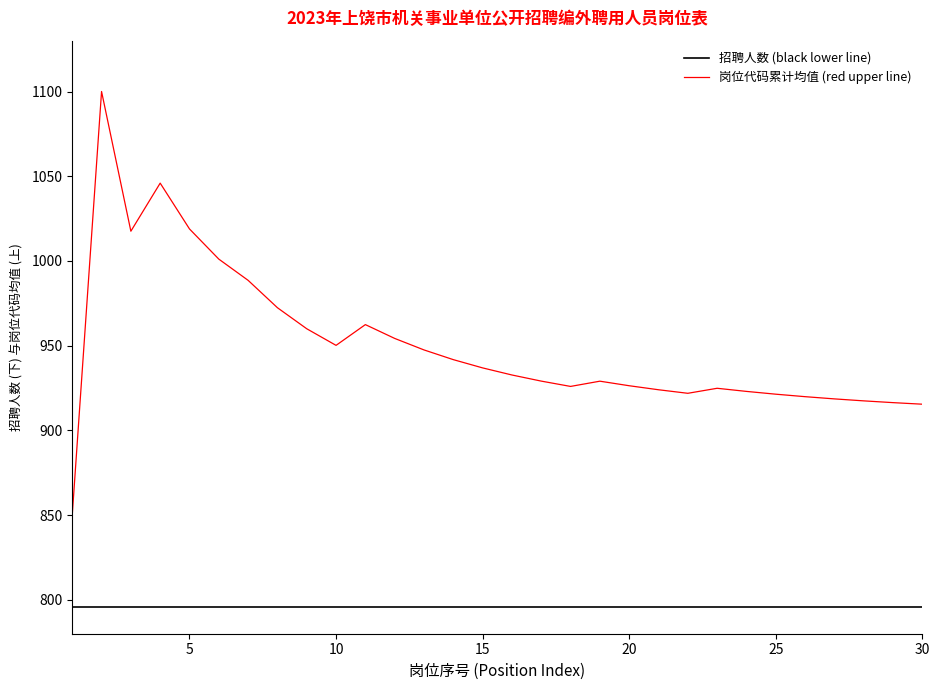

True or false: 岗位代码累计均值 (red upper line) and 招聘人数 (black lower line) cross at least once.

False